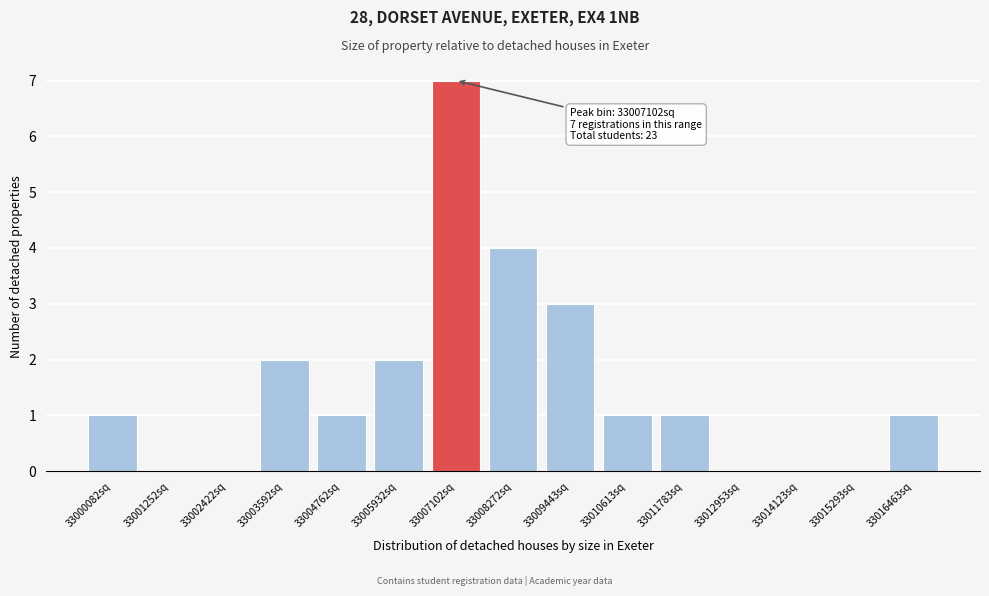

Reading left to right, transcribe all the data shown in this chart.

33000082sq=1	33001252sq=0	33002422sq=0	33003592sq=2	33004762sq=1	33005932sq=2	33007102sq=7	33008272sq=4	33009443sq=3	33010613sq=1	33011783sq=1	33012953sq=0	33014123sq=0	33015293sq=0	33016463sq=1